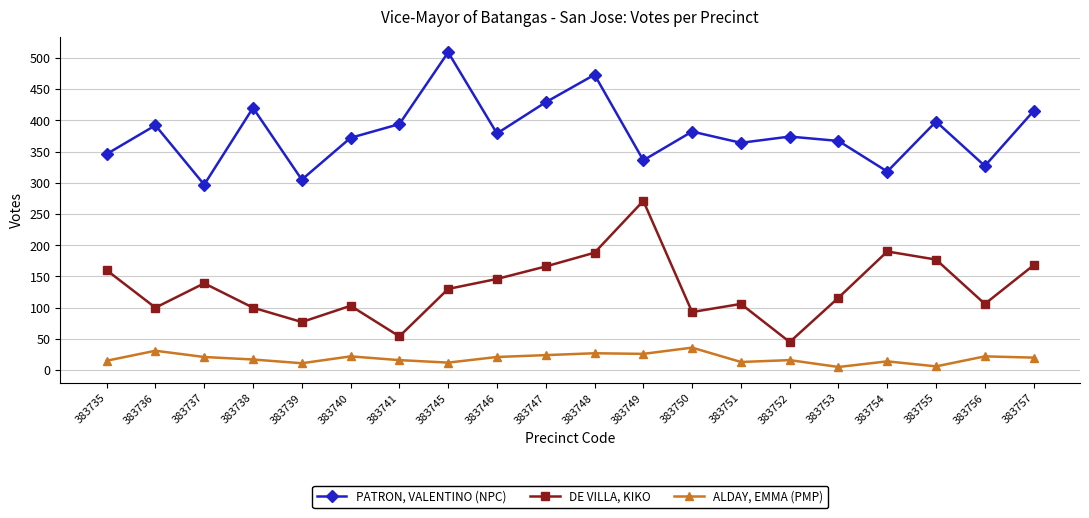

Which series has the largest range (max minus min)?

DE VILLA, KIKO